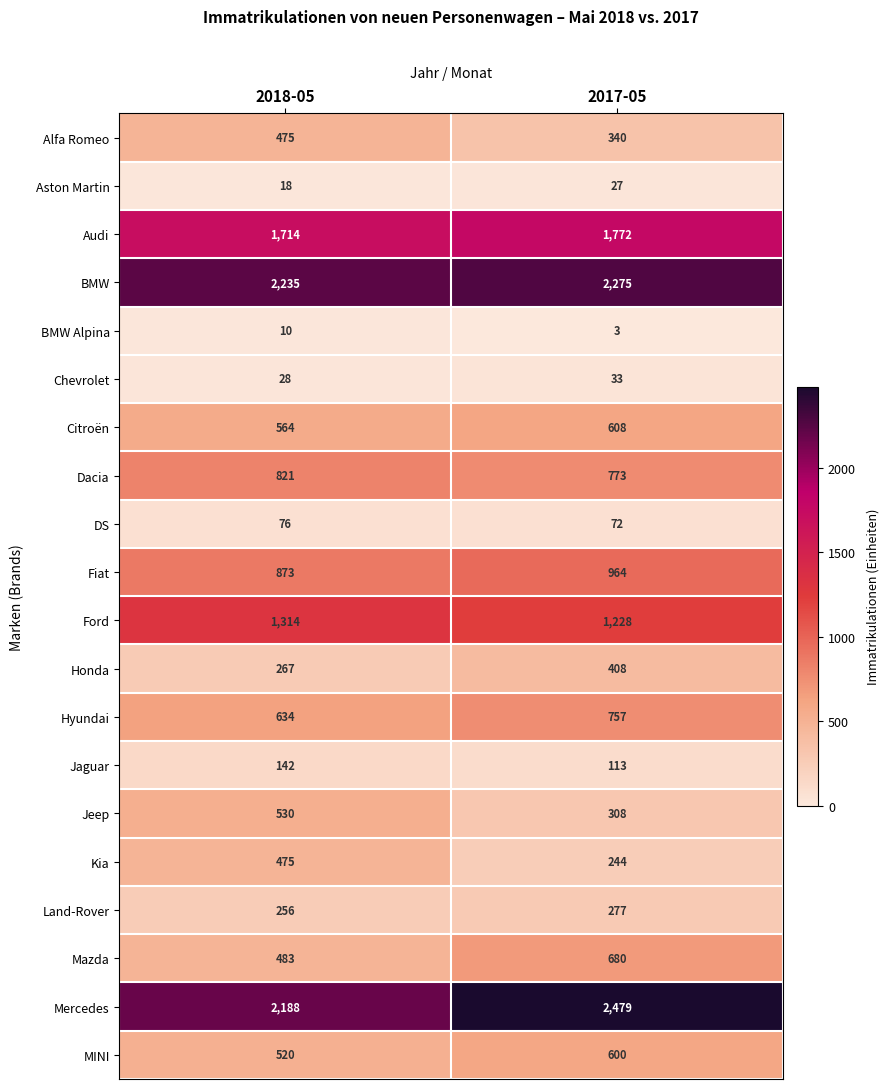

Where is BMW Alpina nearest to the value 6?

2017-05